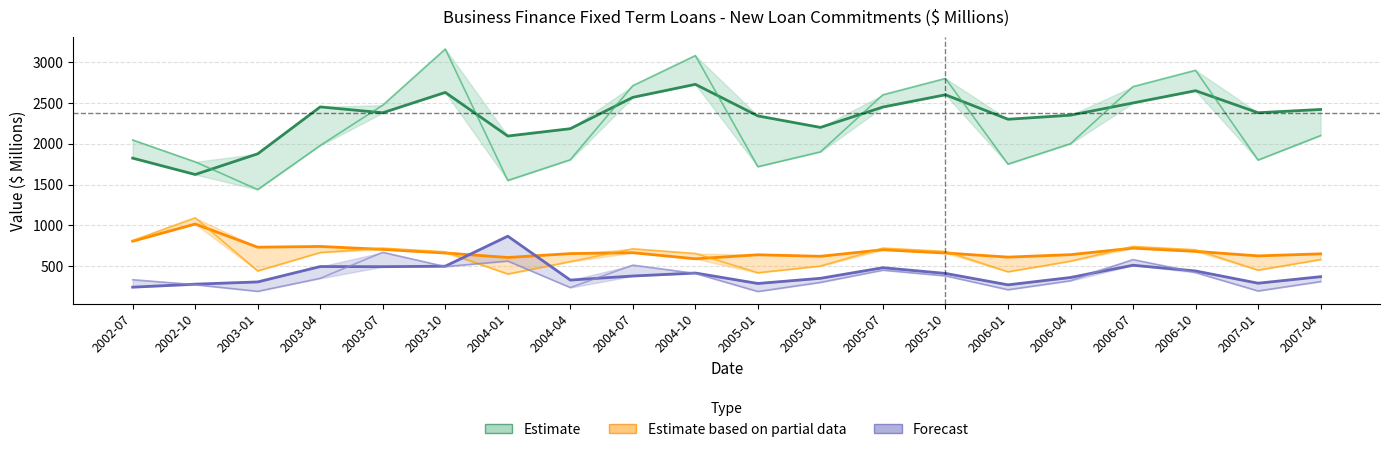

Reading left to right, what are all the values shown in this chart?

Total Commitments (Trend): 1823.3	1622.7	1876.4	2451.5	2379.7	2629.0	2094.3	2184.4	2568.8	2728.2	2341.0	2200.0	2450.0	2600.0	2300.0	2350.0	2500.0	2650.0	2380.0	2420.0
Total Commitments (Original): 2045.7	1777.6	1438.0	1978.7	2472.8	3161.0	1549.7	1803.6	2711.9	3080.4	1718.4	1900.0	2600.0	2800.0	1750.0	2000.0	2700.0	2900.0	1800.0	2100.0
Purchase of Property (Seasonally Adj): 805.0	1015.5	731.4	740.6	704.4	660.2	605.4	653.1	663.9	589.1	638.4	620.0	700.0	660.0	610.0	640.0	720.0	680.0	625.0	650.0
Purchase of Property (Original): 813.1	1092.1	440.6	666.2	719.9	674.6	402.3	554.6	711.4	654.4	418.2	500.0	720.0	680.0	430.0	560.0	740.0	700.0	450.0	580.0
Construction (Seasonally Adj): 241.3	278.3	305.7	494.3	492.6	498.6	866.5	328.3	378.2	414.9	286.6	350.0	480.0	410.0	270.0	360.0	510.0	440.0	290.0	370.0
Construction (Original): 333.0	271.5	190.5	349.9	668.7	493.4	561.8	236.6	511.6	409.7	188.1	300.0	450.0	380.0	210.0	320.0	580.0	420.0	195.0	310.0